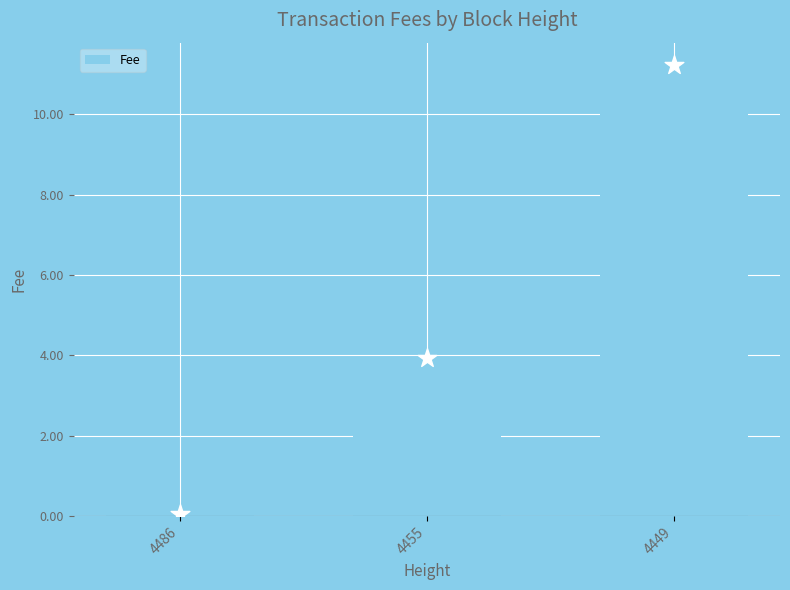

Between 4455 and 4486, which is larger?

4455